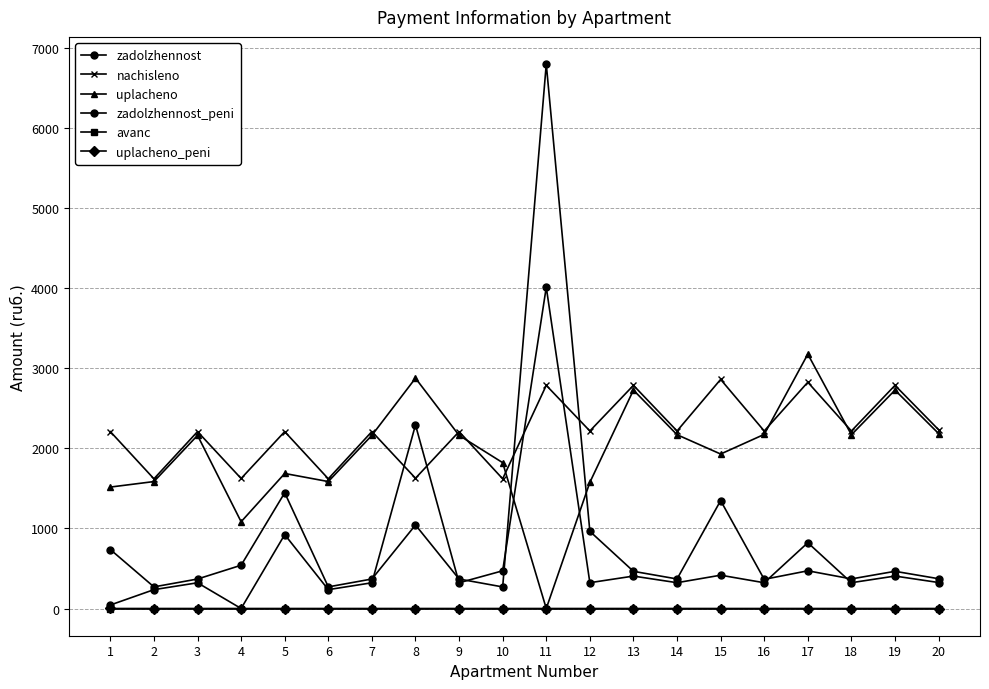

How many distinct data groups are displayed?

6